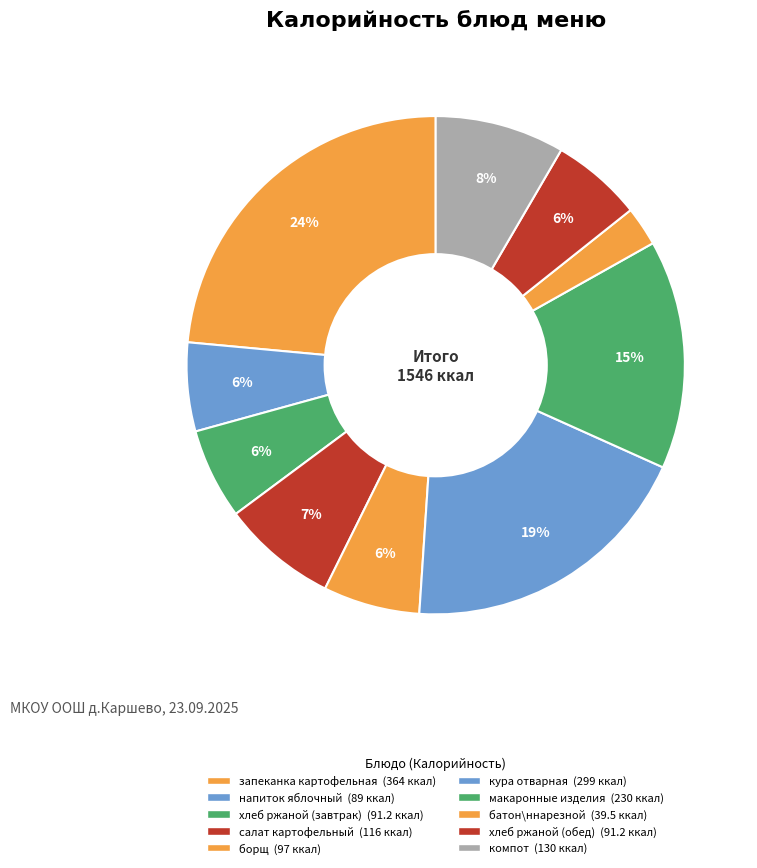

Which slice is the smallest?

батон нарезной